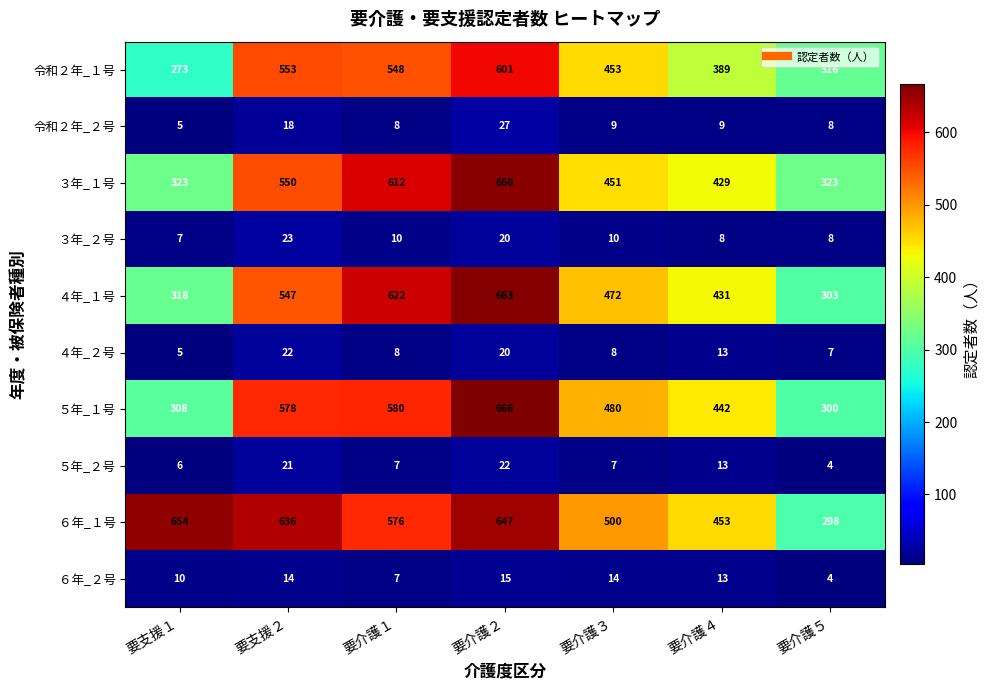

Rank the series at 要介護３ from highest to lowest value.

６年_１号, ５年_１号, ４年_１号, 令和２年_１号, ３年_１号, ６年_２号, ３年_２号, 令和２年_２号, ４年_２号, ５年_２号